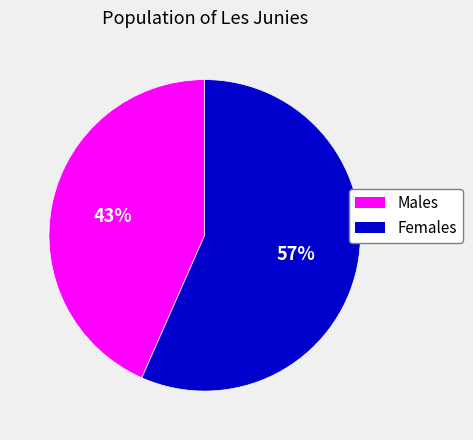

To the nearest percent, what is the average slice percentage?

50%